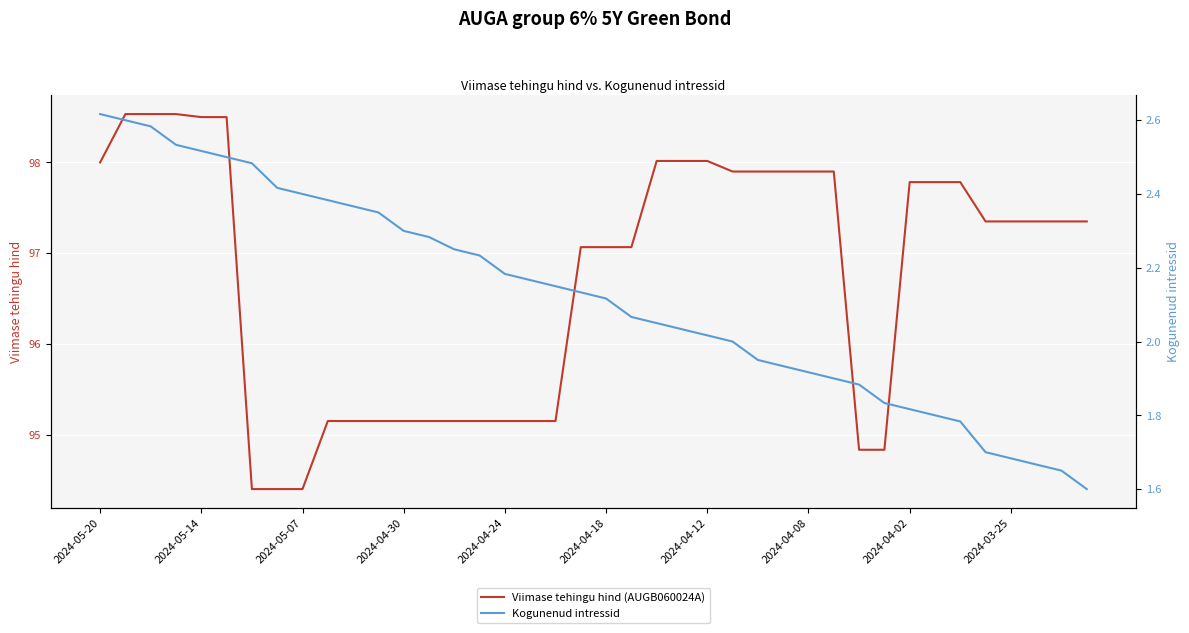

What is the difference between the maximum and minimum values in the Kogunenud intressid series?

1.0